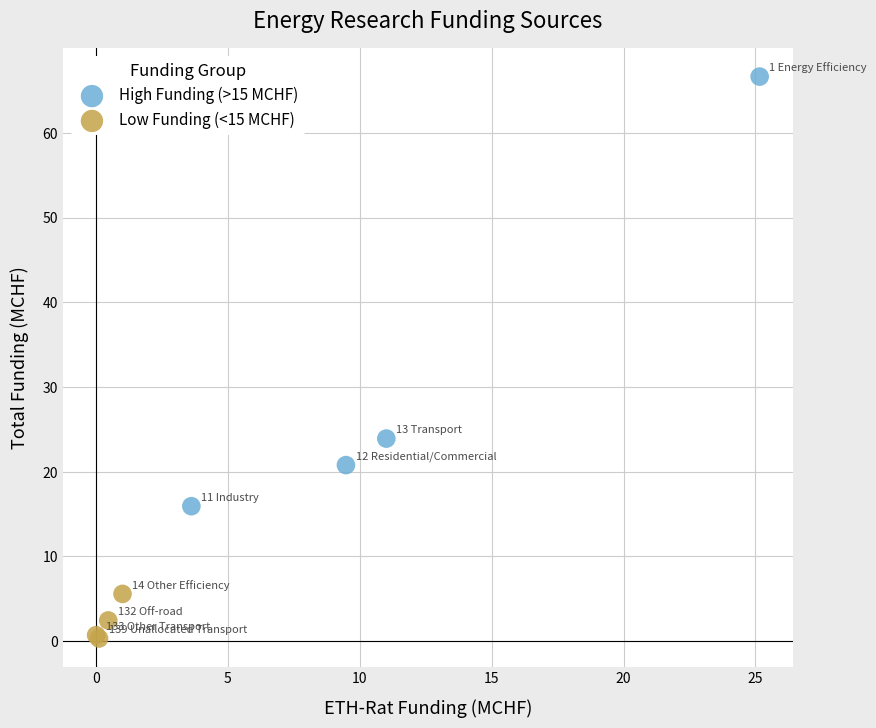

Which series contains the lowest Y value?

Low Funding (<15 MCHF)